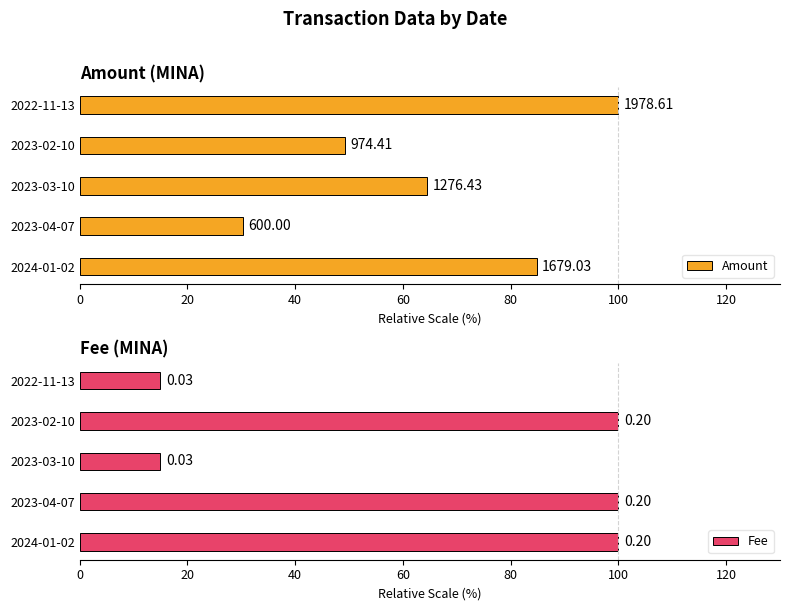

The Amount series shows 84.9 at 2024-01-02. True or false?

True